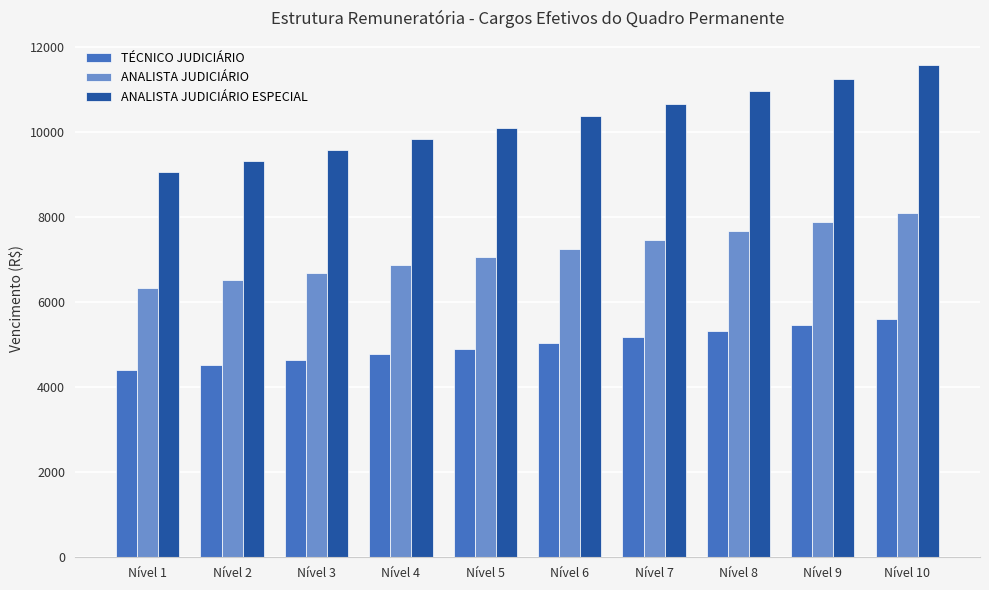

What is the value of the ANALISTA JUDICIÁRIO bar at the 3rd from the left?

6686.1